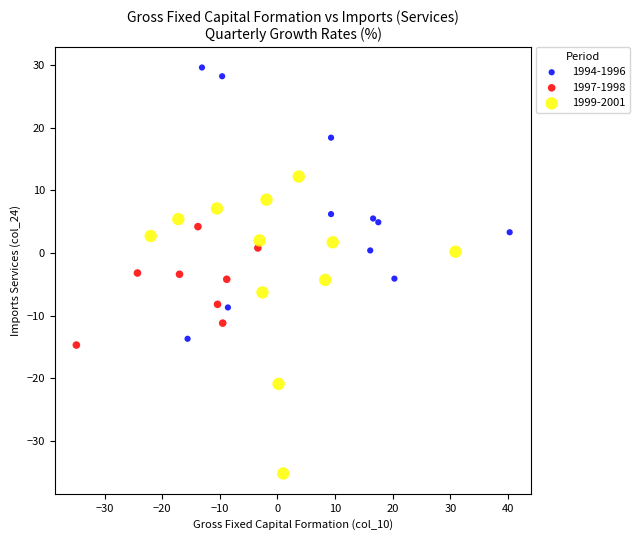

Which series contains the lowest Y value?

1999-2001